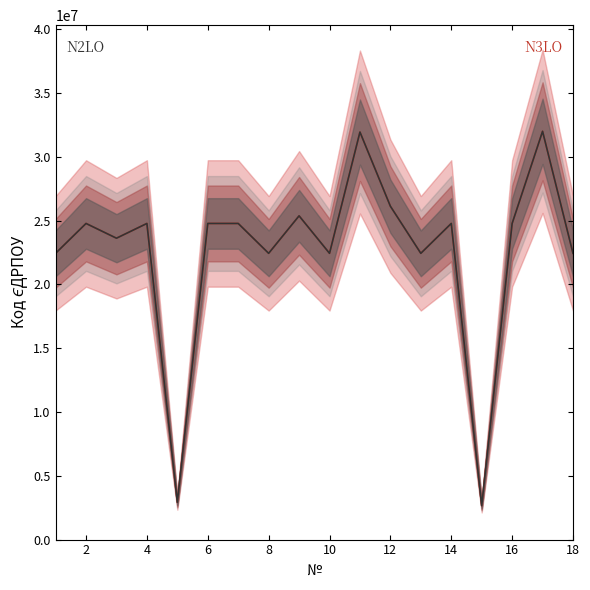

The value of N3LO at 8 is 12870083. True or false?

False